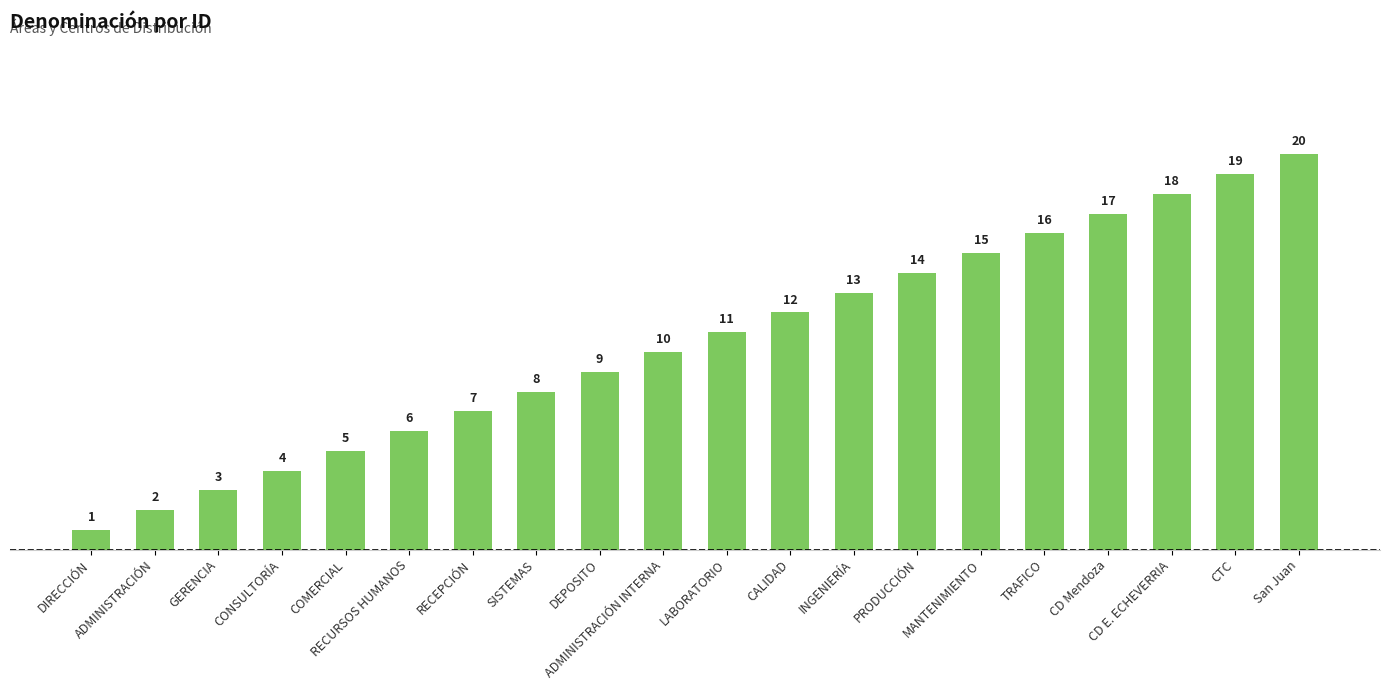

Rank the categories by value from highest to lowest.

San Juan, CTC, CD E. ECHEVERRIA, CD Mendoza, TRAFICO, MANTENIMIENTO, PRODUCCIÓN, INGENIERÍA, CALIDAD, LABORATORIO, ADMINISTRACIÓN INTERNA, DEPOSITO, SISTEMAS, RECEPCIÓN, RECURSOS HUMANOS, COMERCIAL, CONSULTORÍA, GERENCIA, ADMINISTRACIÓN, DIRECCIÓN